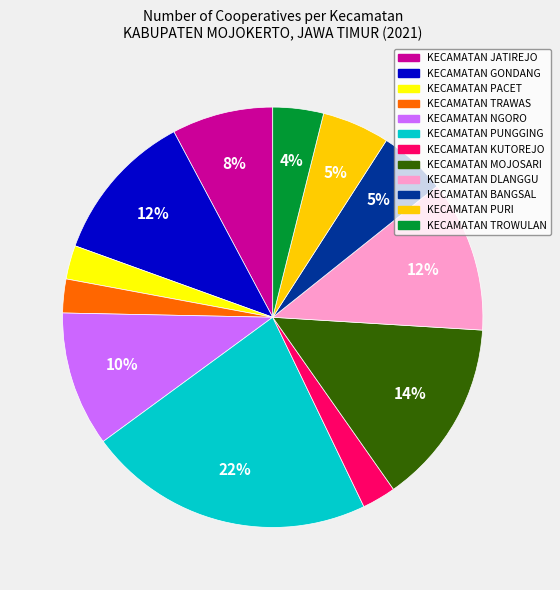

What percentage is the KECAMATAN PURI slice, to the nearest percent?

5%